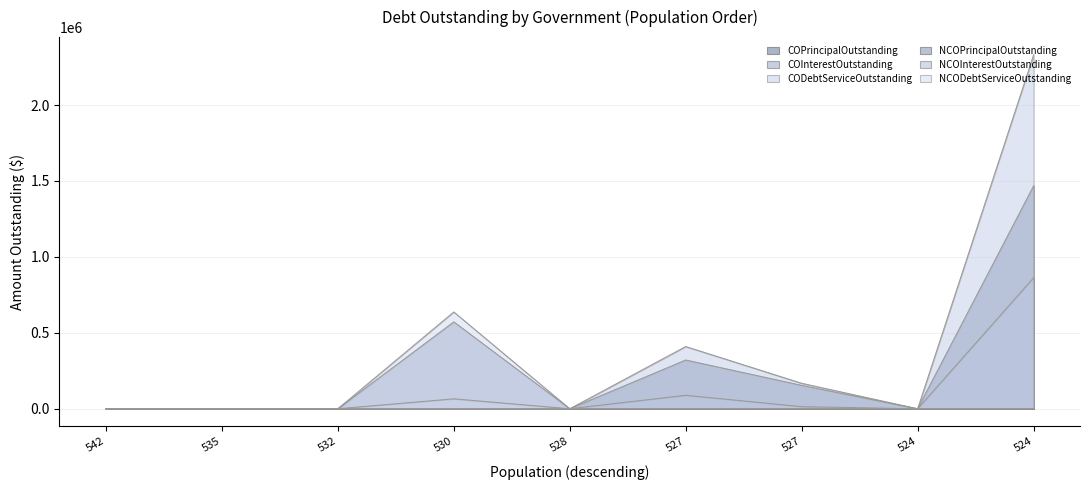

Which series has the widest spread of values?

NCODebtServiceOutstanding